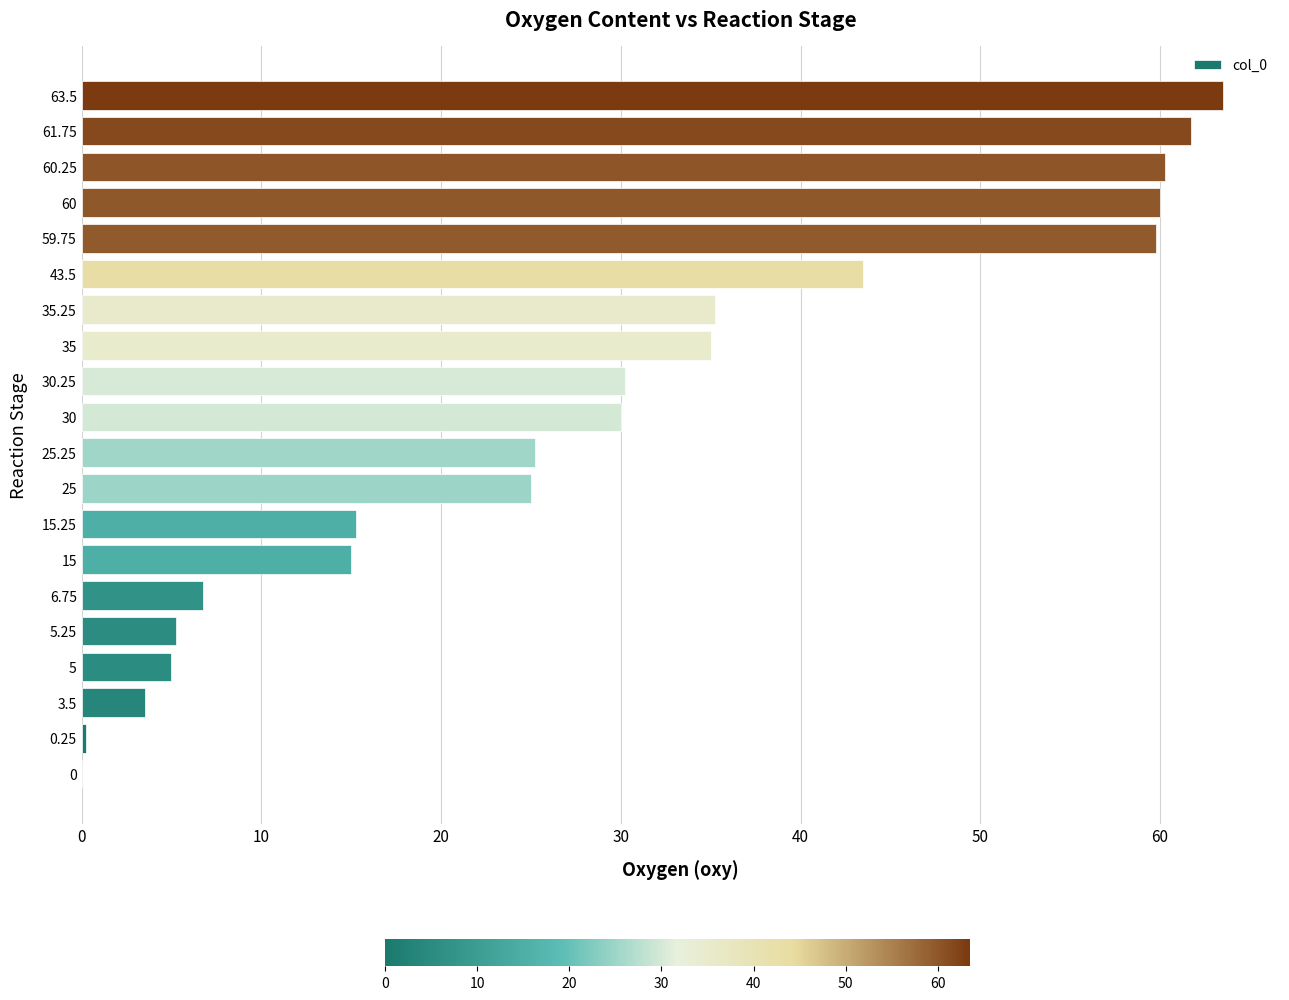

What is the average value?

29.0